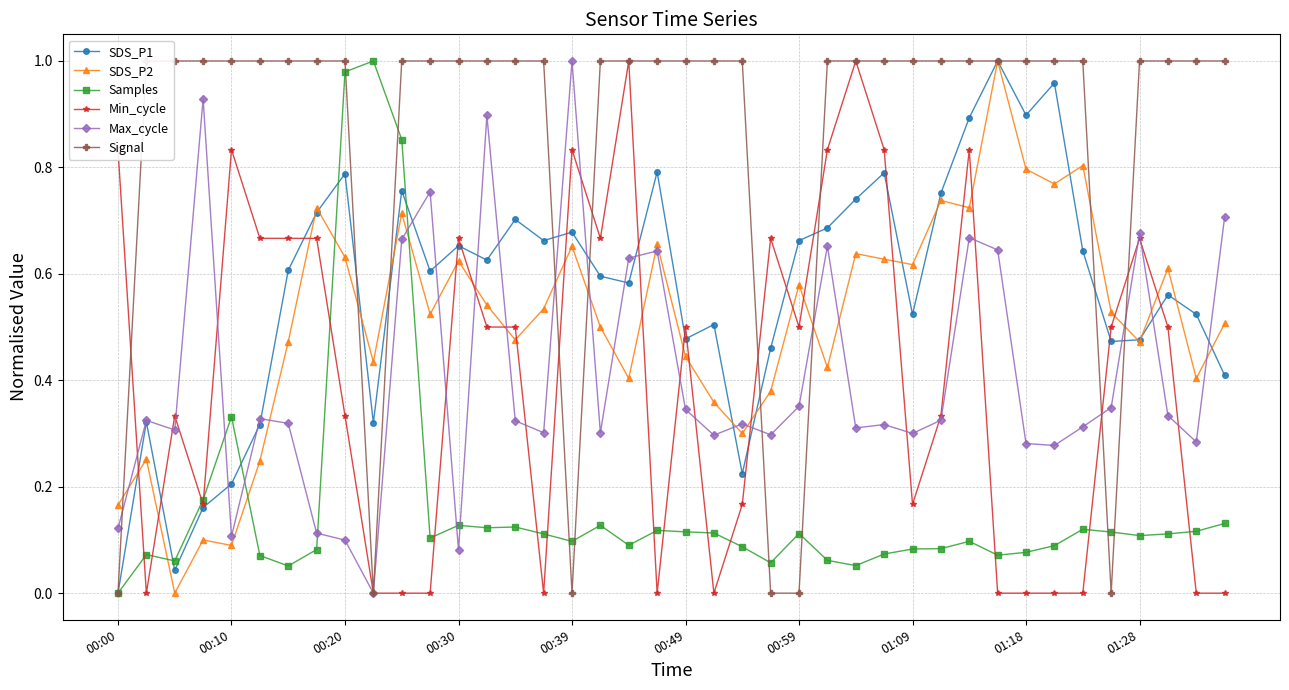

How many data points does each series have?

40